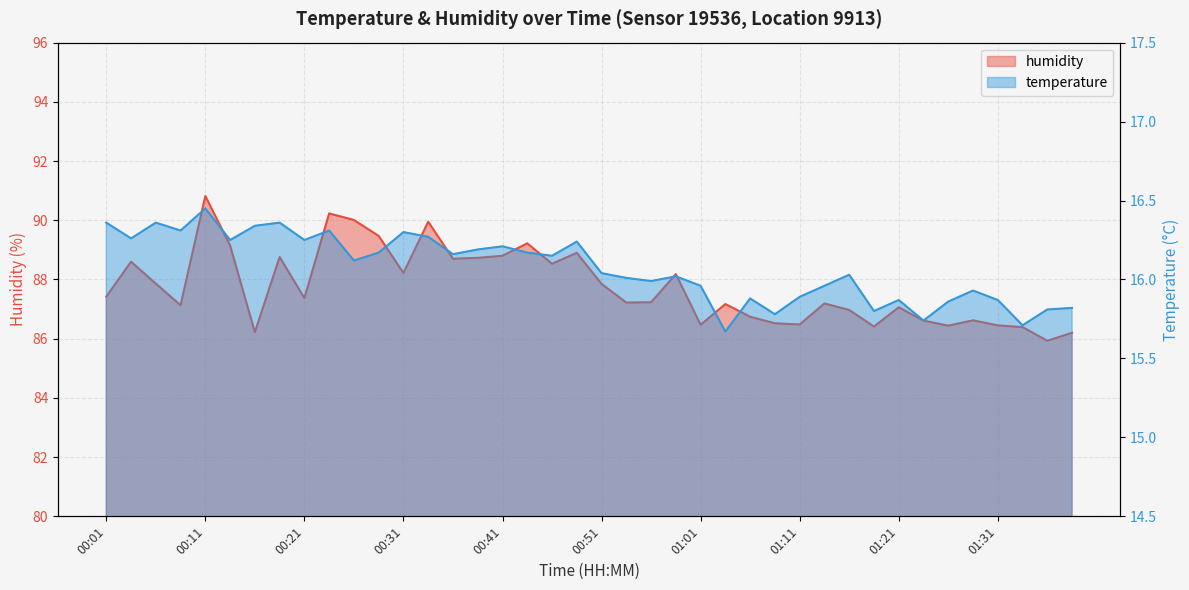

How many distinct data groups are displayed?

2